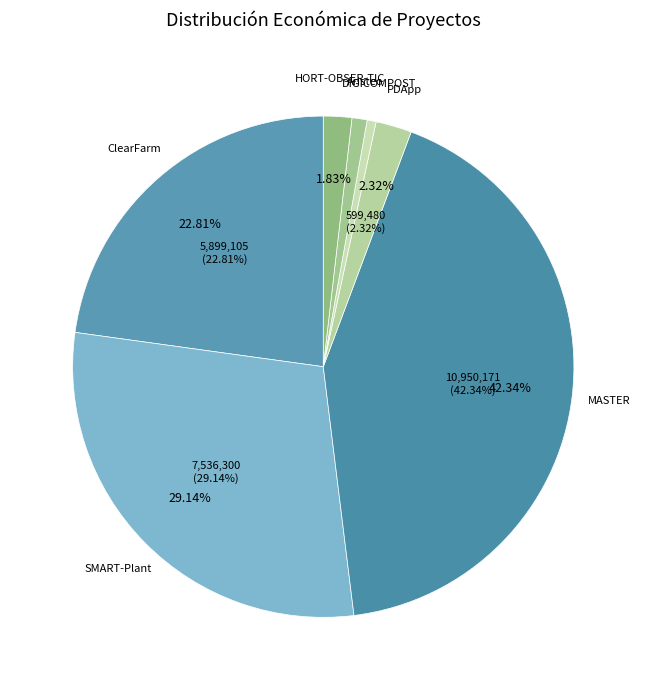

To the nearest percent, what is the difference between the largest and smallest slice percentages?

42%